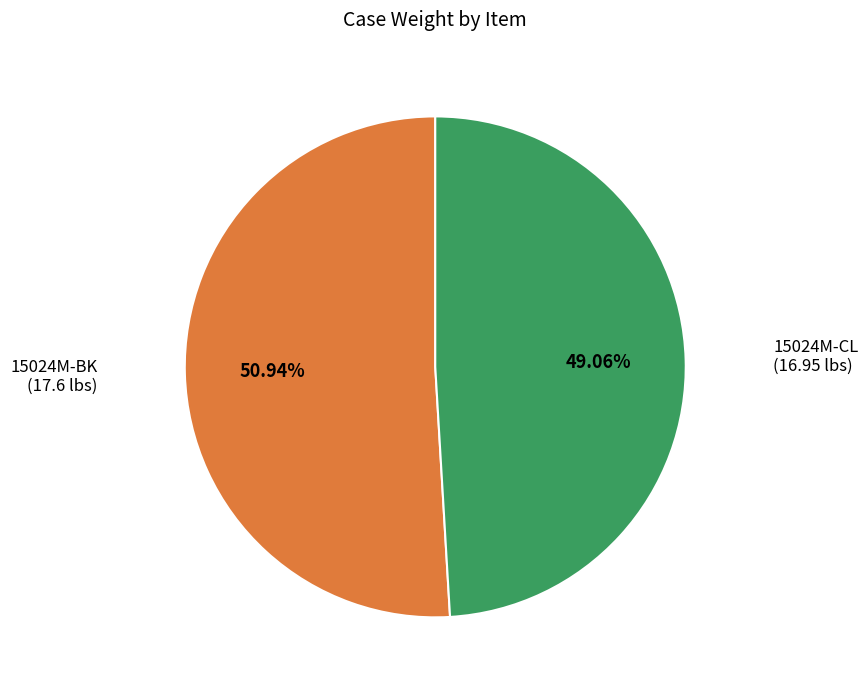

Which has a higher value, 15024M-CL or 15024M-BK?

15024M-BK